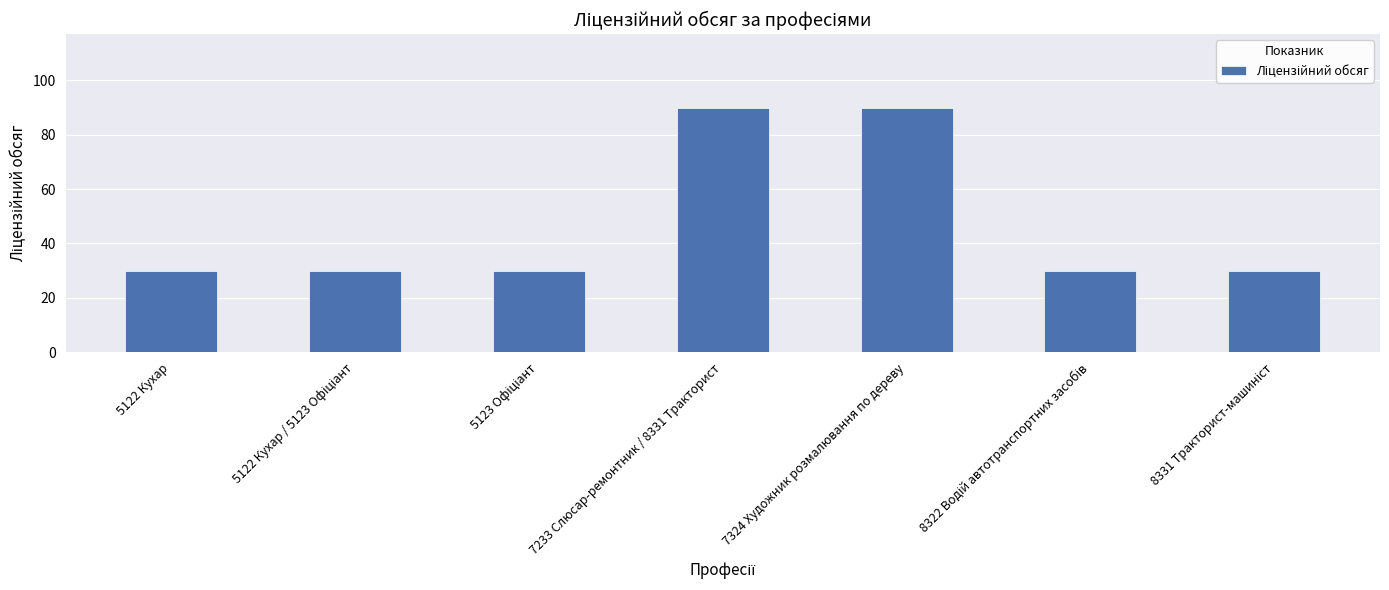

What is the greatest value displayed?

90